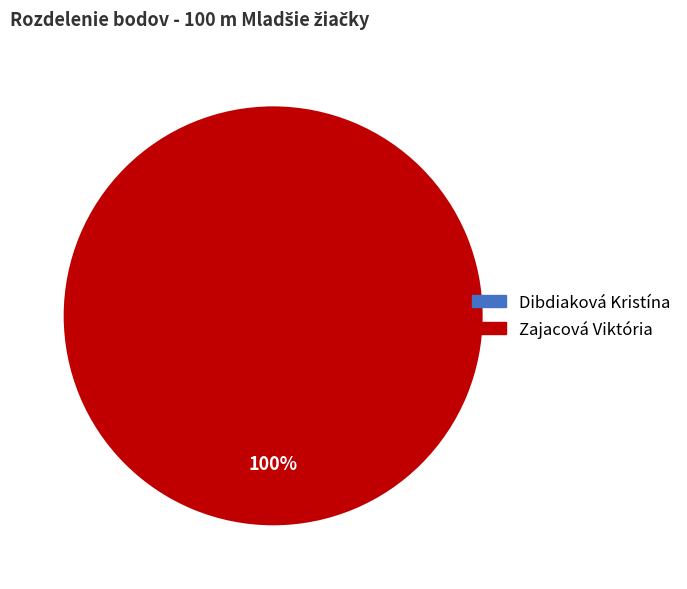

Rank the categories by value from lowest to highest.

Dibdiaková Kristína, Zajacová Viktória